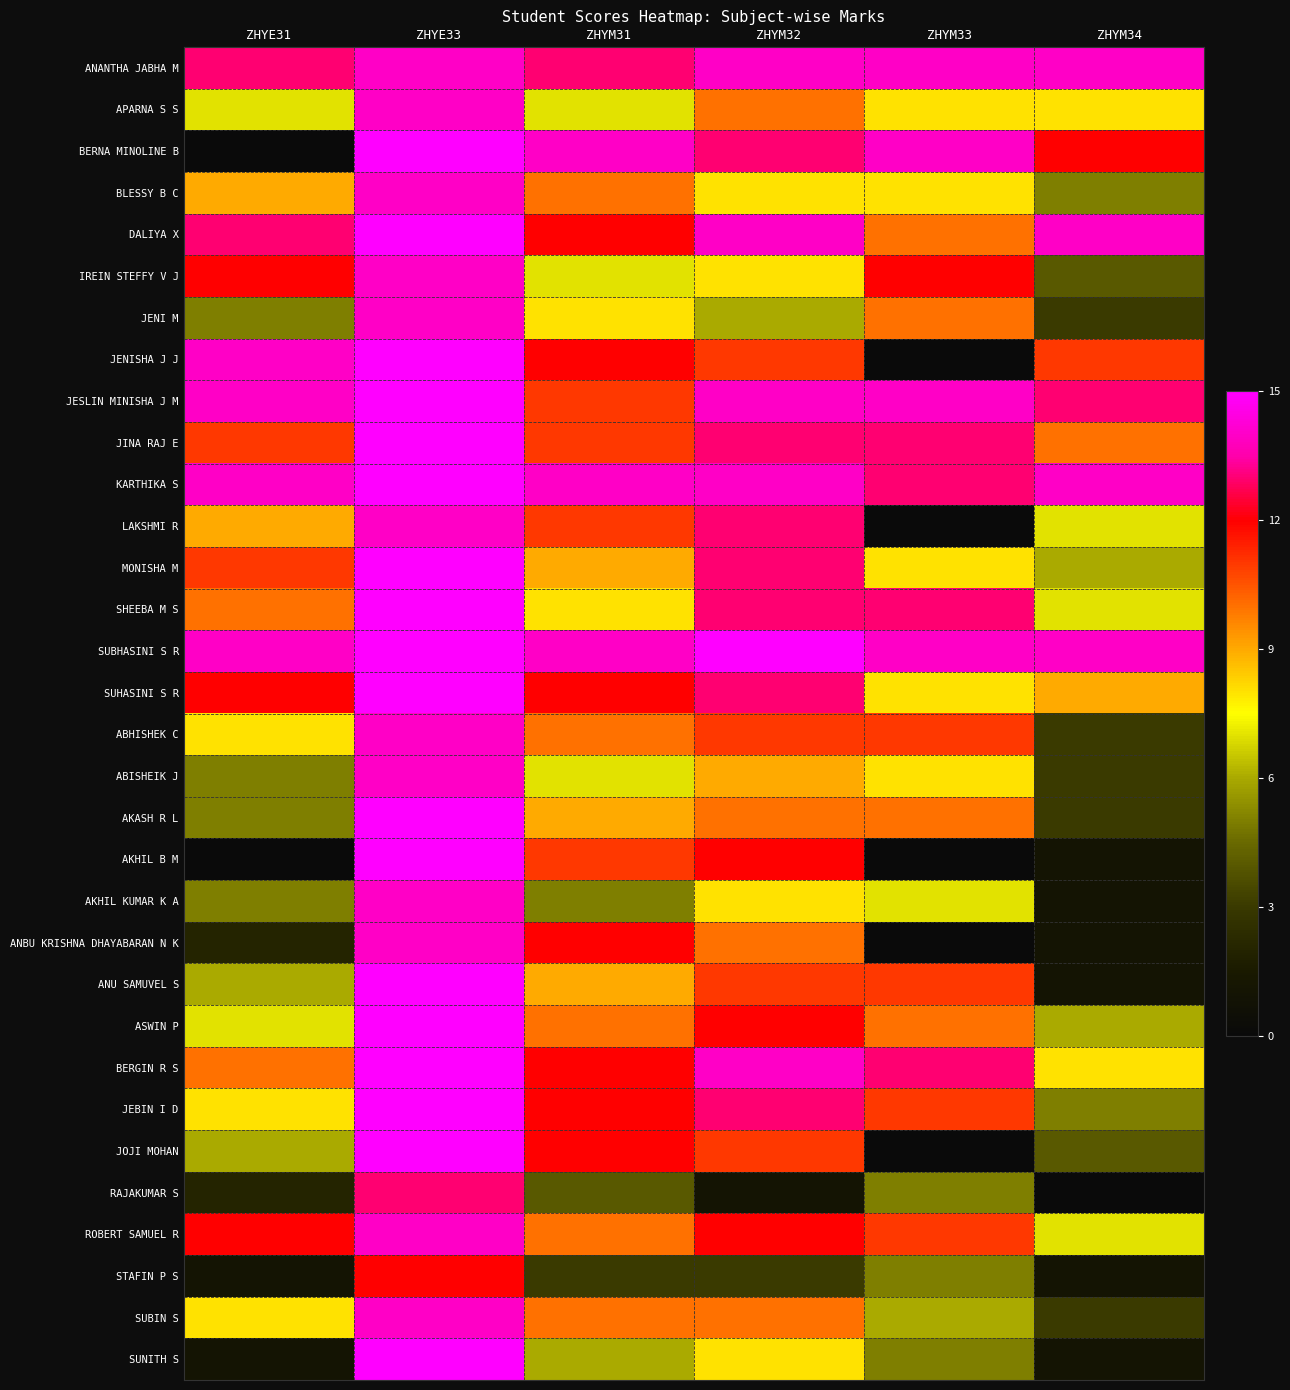

Is the value of ANBU KRISHNA DHAYABARAN N K at ZHYM33 greater than the value of JINA RAJ E at ZHYM32?

No